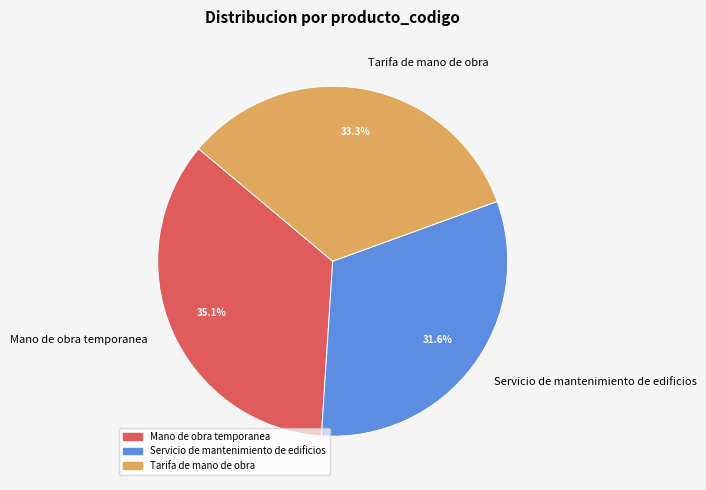

Is it true that Mano de obra temporanea is 23% of the pie?

False